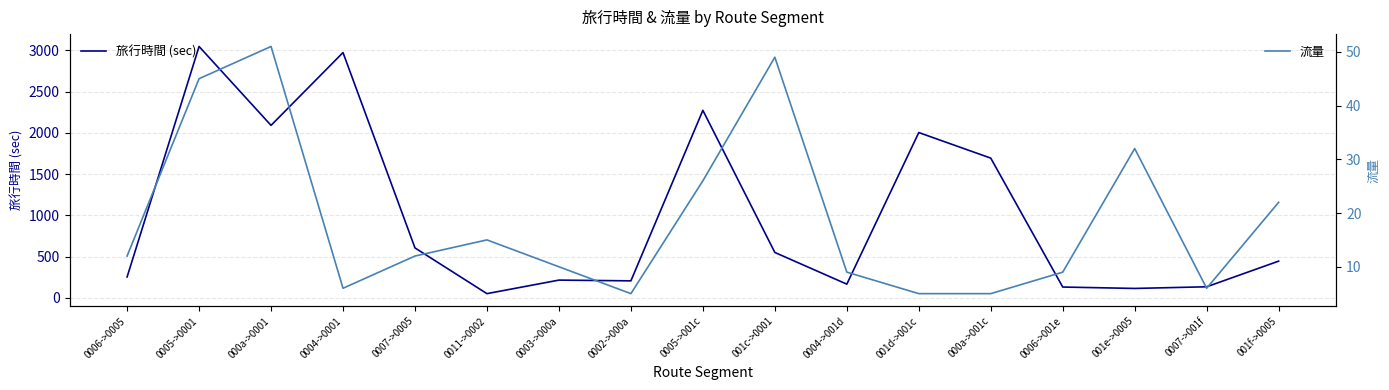

Rank the series at 0006->0005 from lowest to highest value.

流量, 旅行時間 (sec)